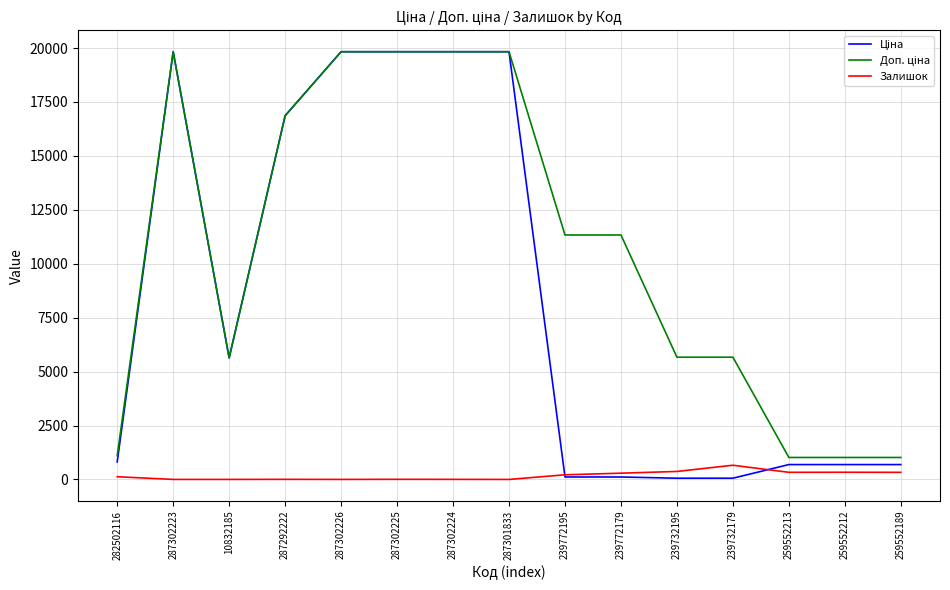

What is the maximum value shown in the chart?

19831.1